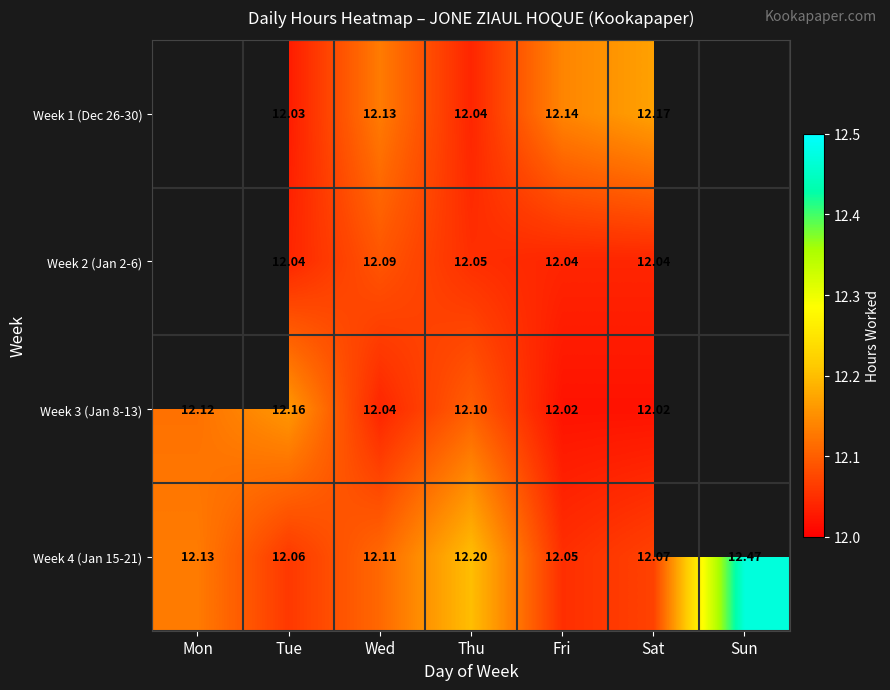

Is the value of Week 2 (Jan 2-6) at Fri greater than the value of Week 4 (Jan 15-21) at Sun?

No